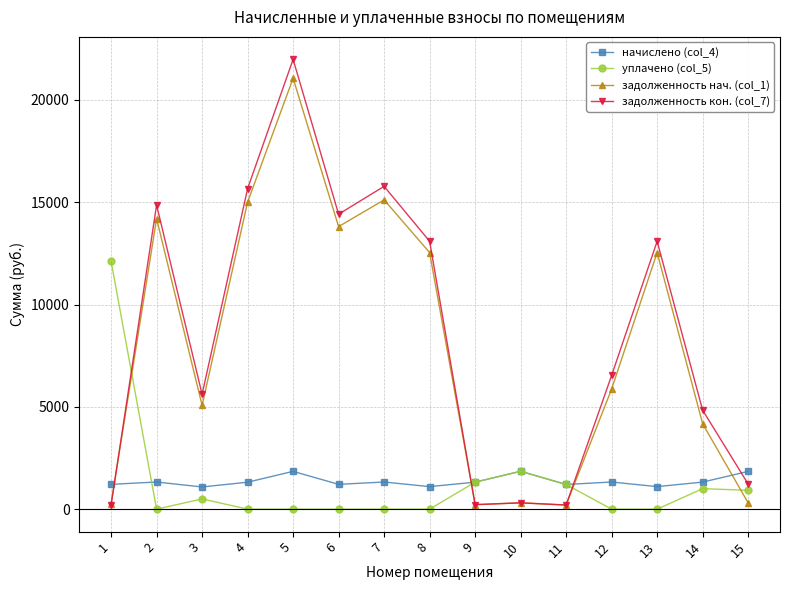

What is the total value across all series at 8?

26733.9